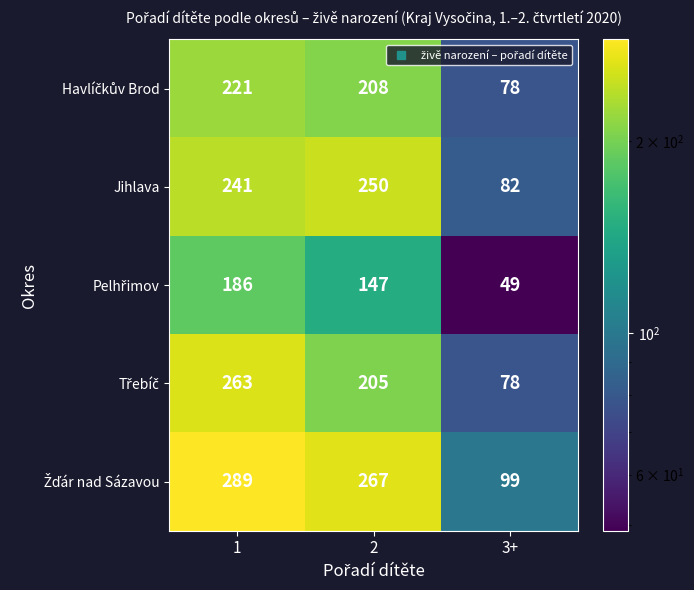

What is the difference between the highest and lowest values at 2?

120